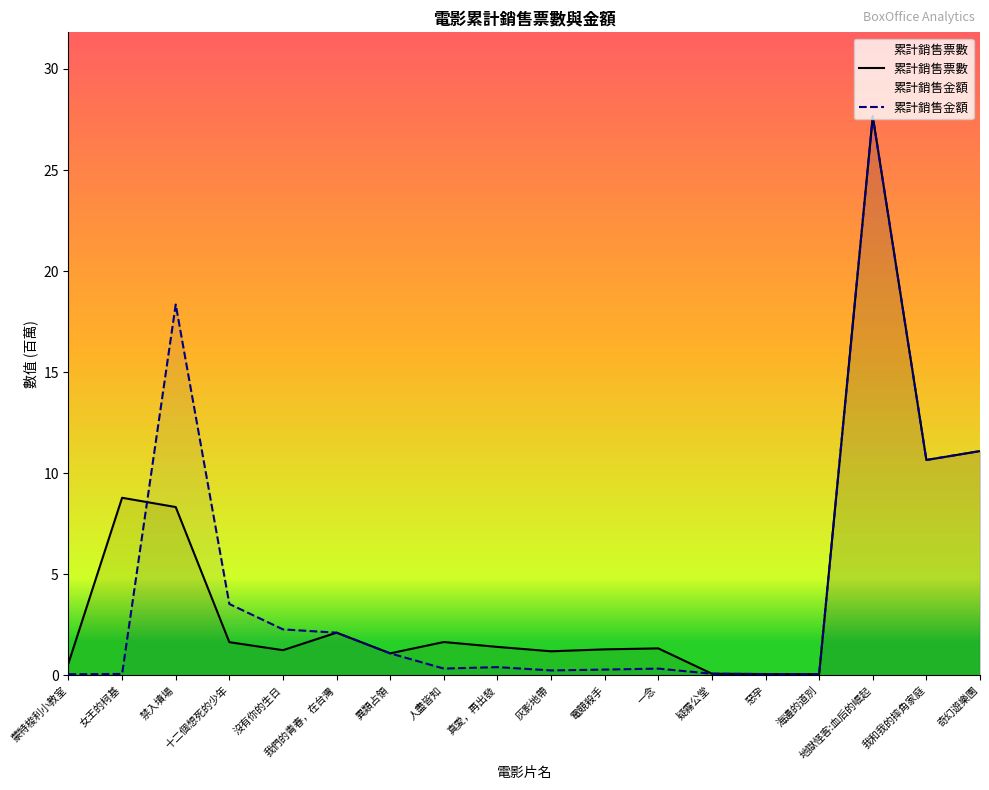

What is the label of the 7th point from the right?

一念